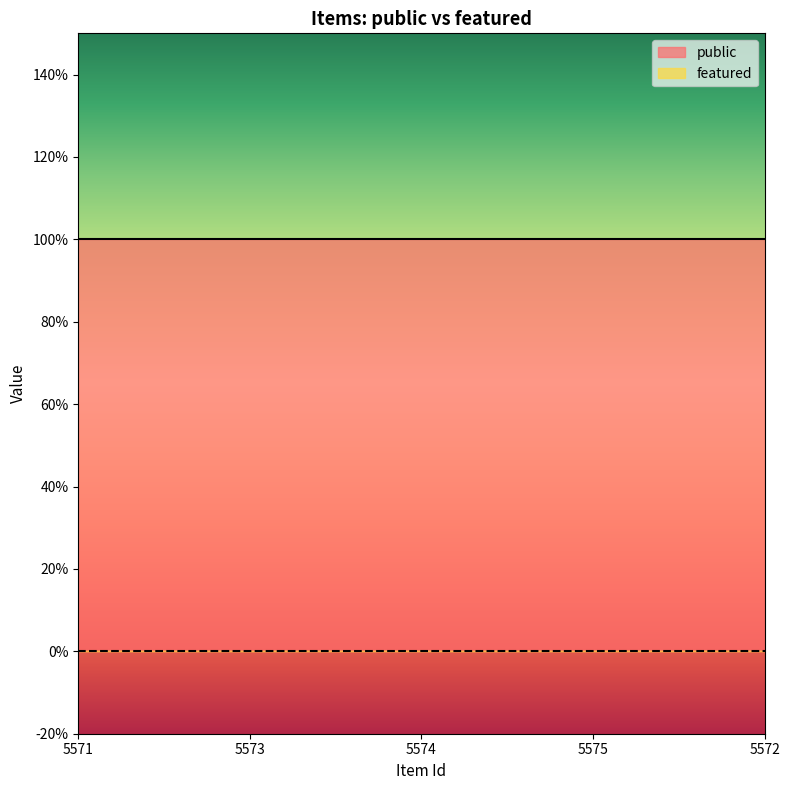

True or false: public and featured intersect in this chart.

False